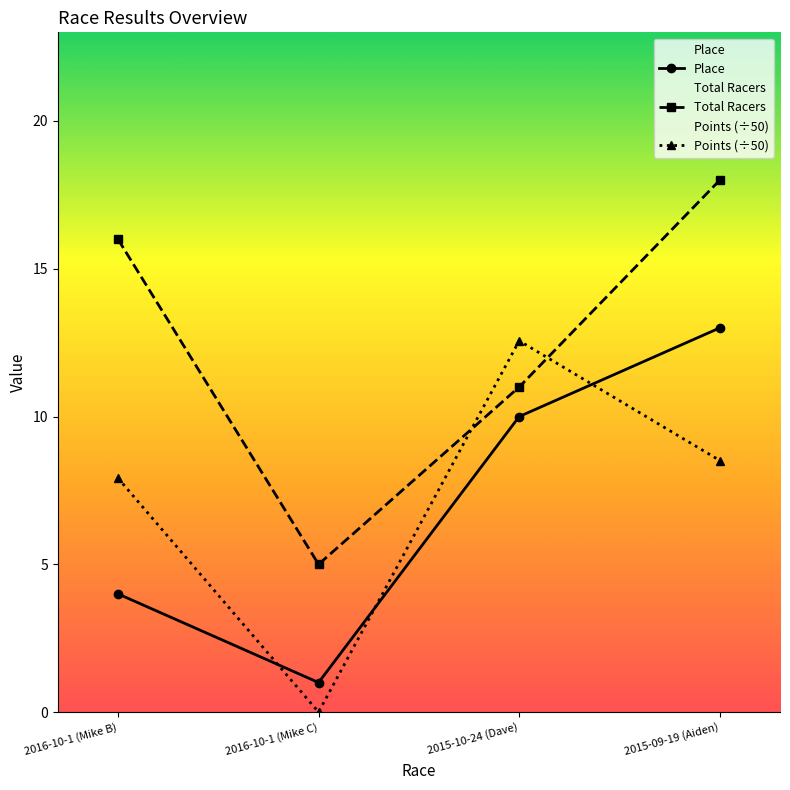

Count the number of categories in the chart.

4